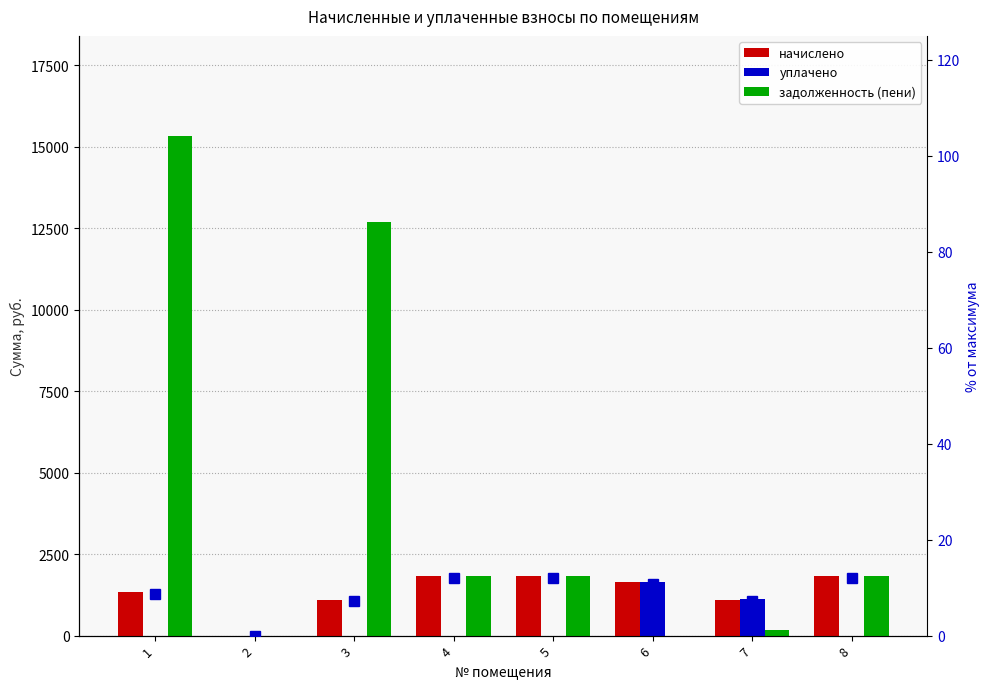

Does the chart contain stacked bars?

No